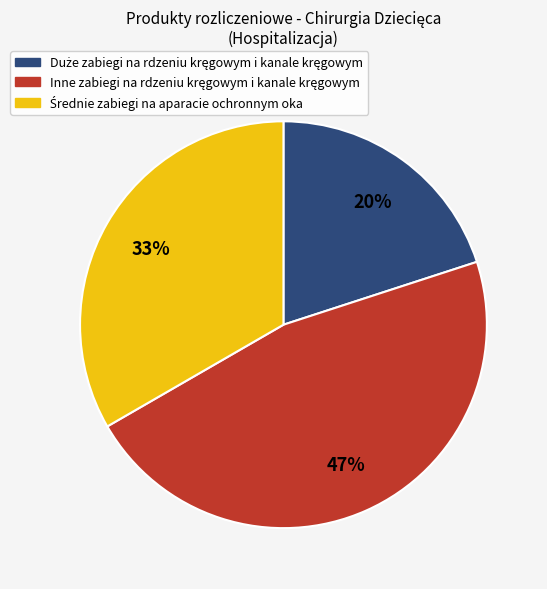

To the nearest percent, what is the difference between the largest and smallest slice percentages?

27%